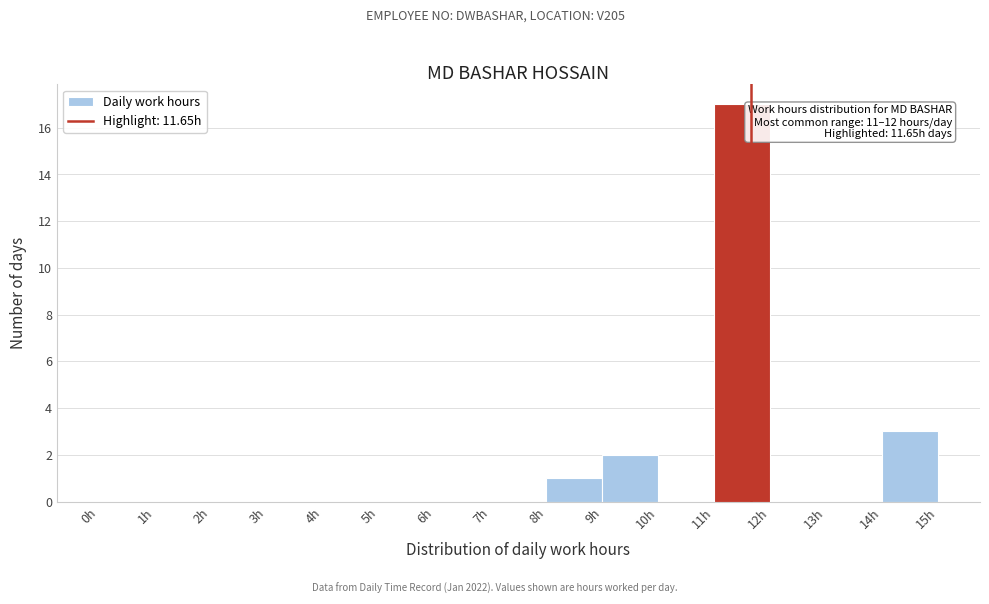

Over which range of the x-axis is the bar tallest?

11 to 12